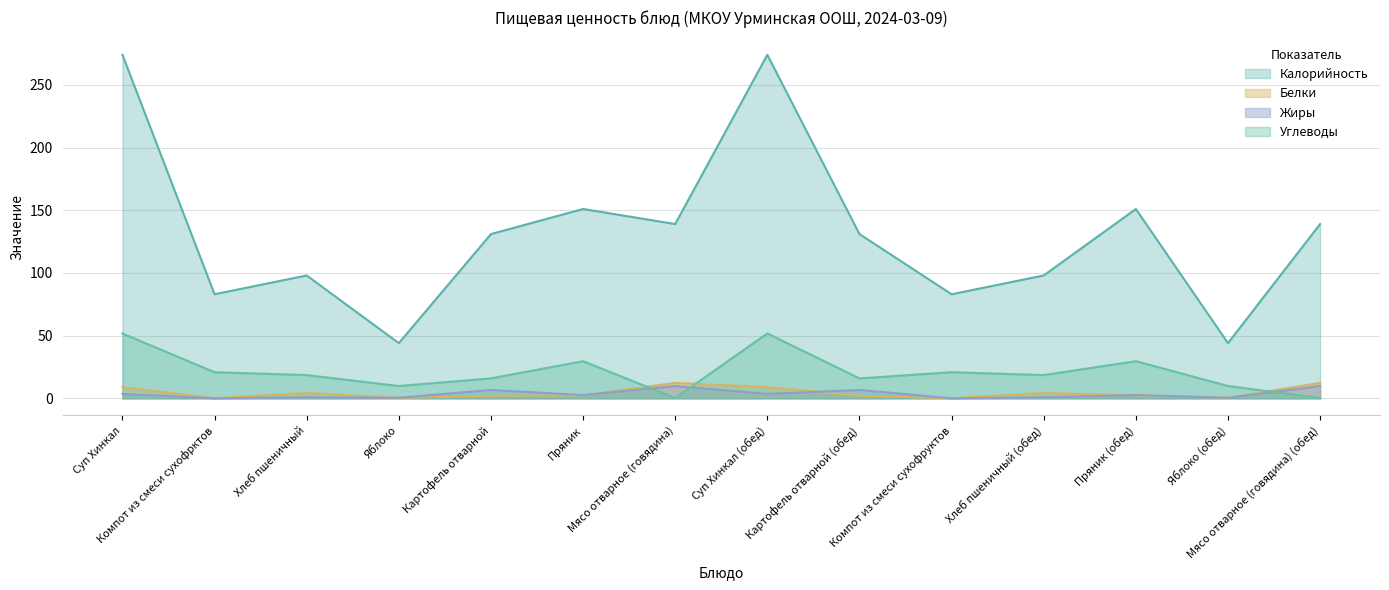

The value of Белки at Суп Хинкал is 8.9. True or false?

True